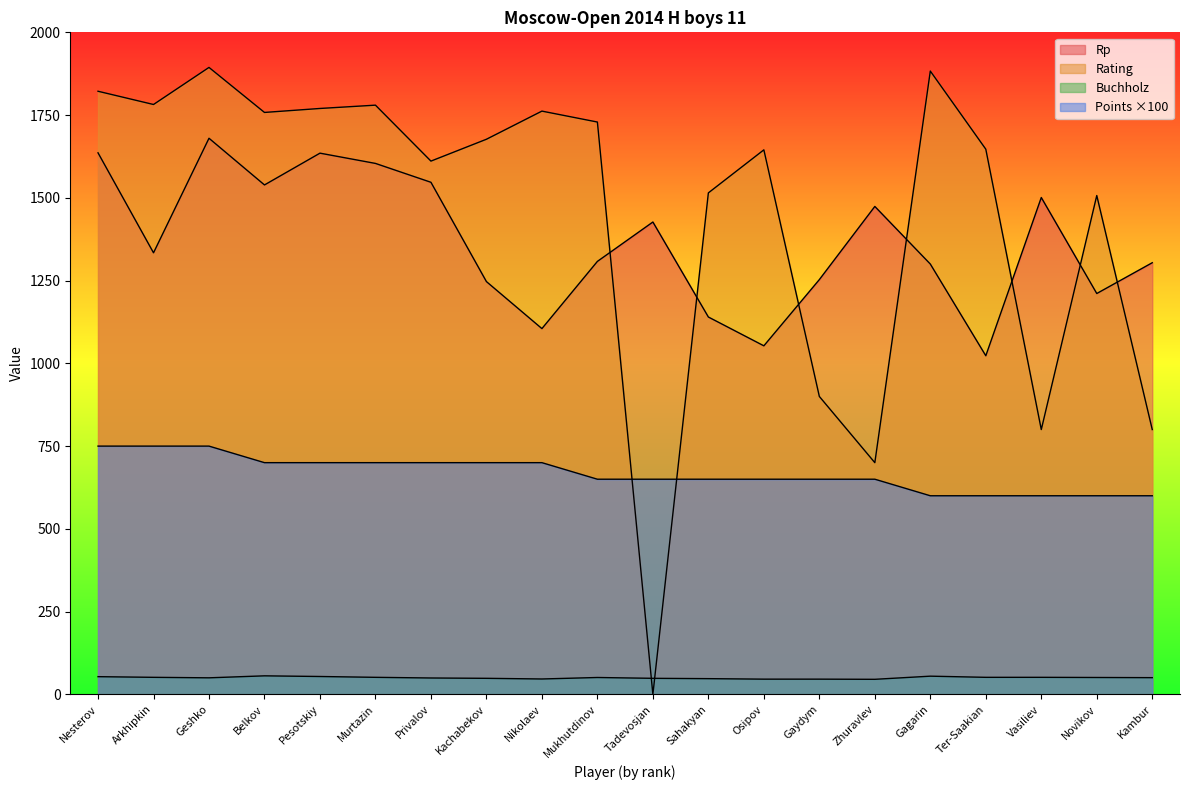

Between Pesotskiy and Gaydym, which series saw the biggest shift?

Rating